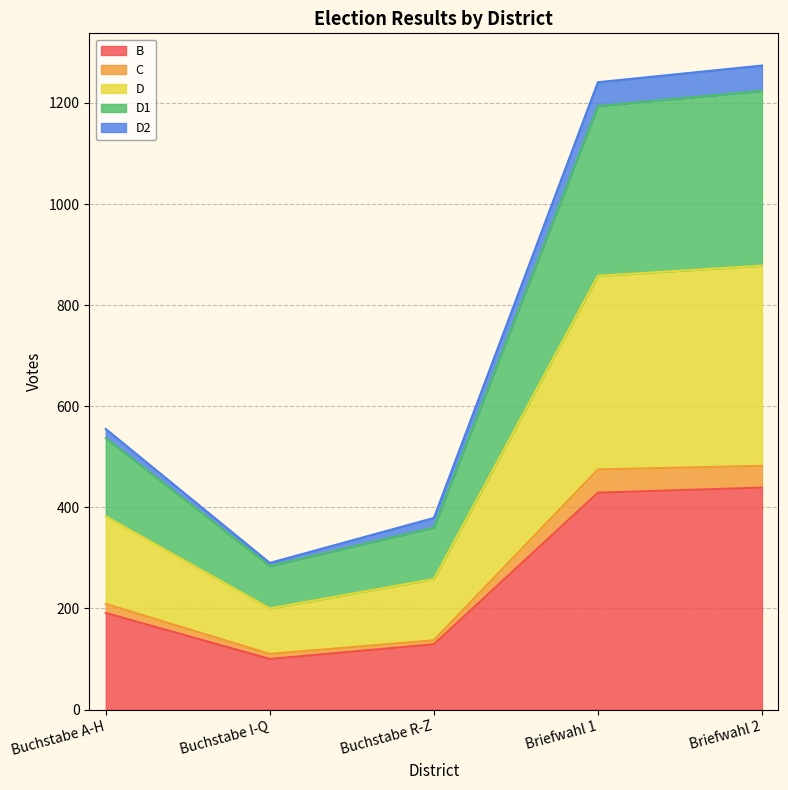

The value of B at Briefwahl 1 is 767. True or false?

False